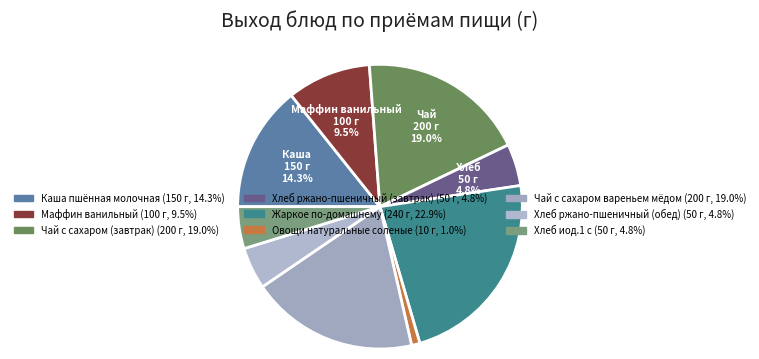

True or false: Овощи натуральные соленые accounts for 9% of the total.

False